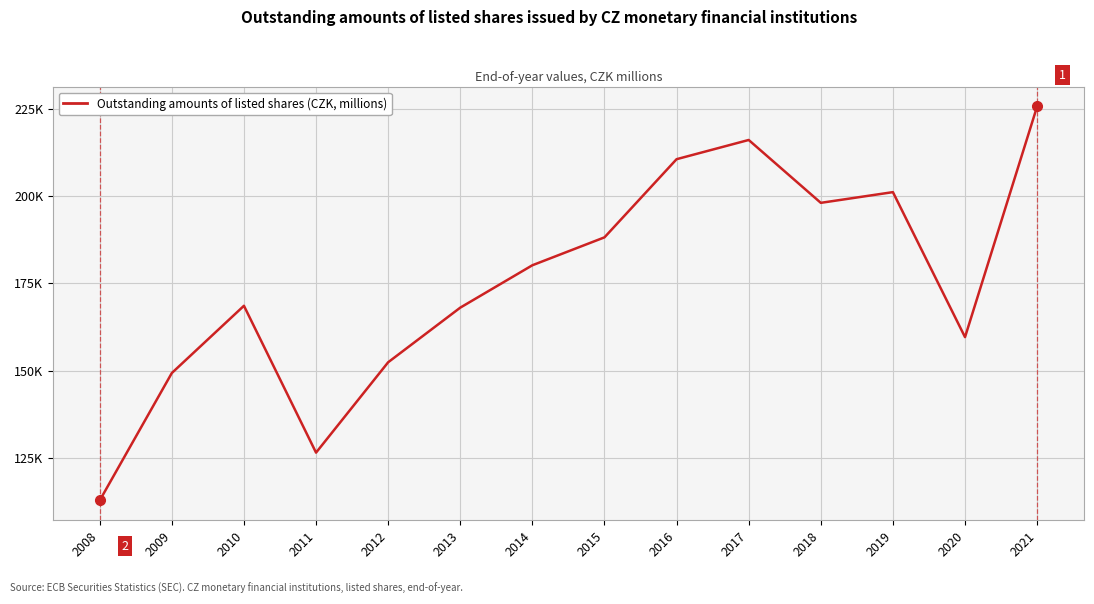

What is the difference between the values at 2016 and 2015?

22355.6